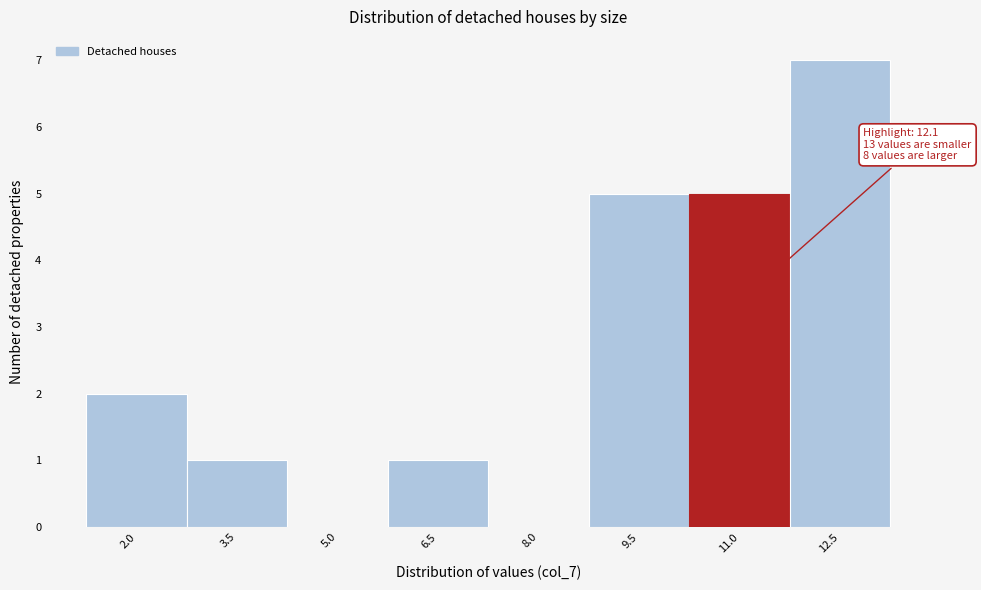

Reading left to right, what are all the values shown in this chart?

2.0=2	3.5=1	5.0=0	6.5=1	8.0=0	9.5=5	11.0=5	12.5=7